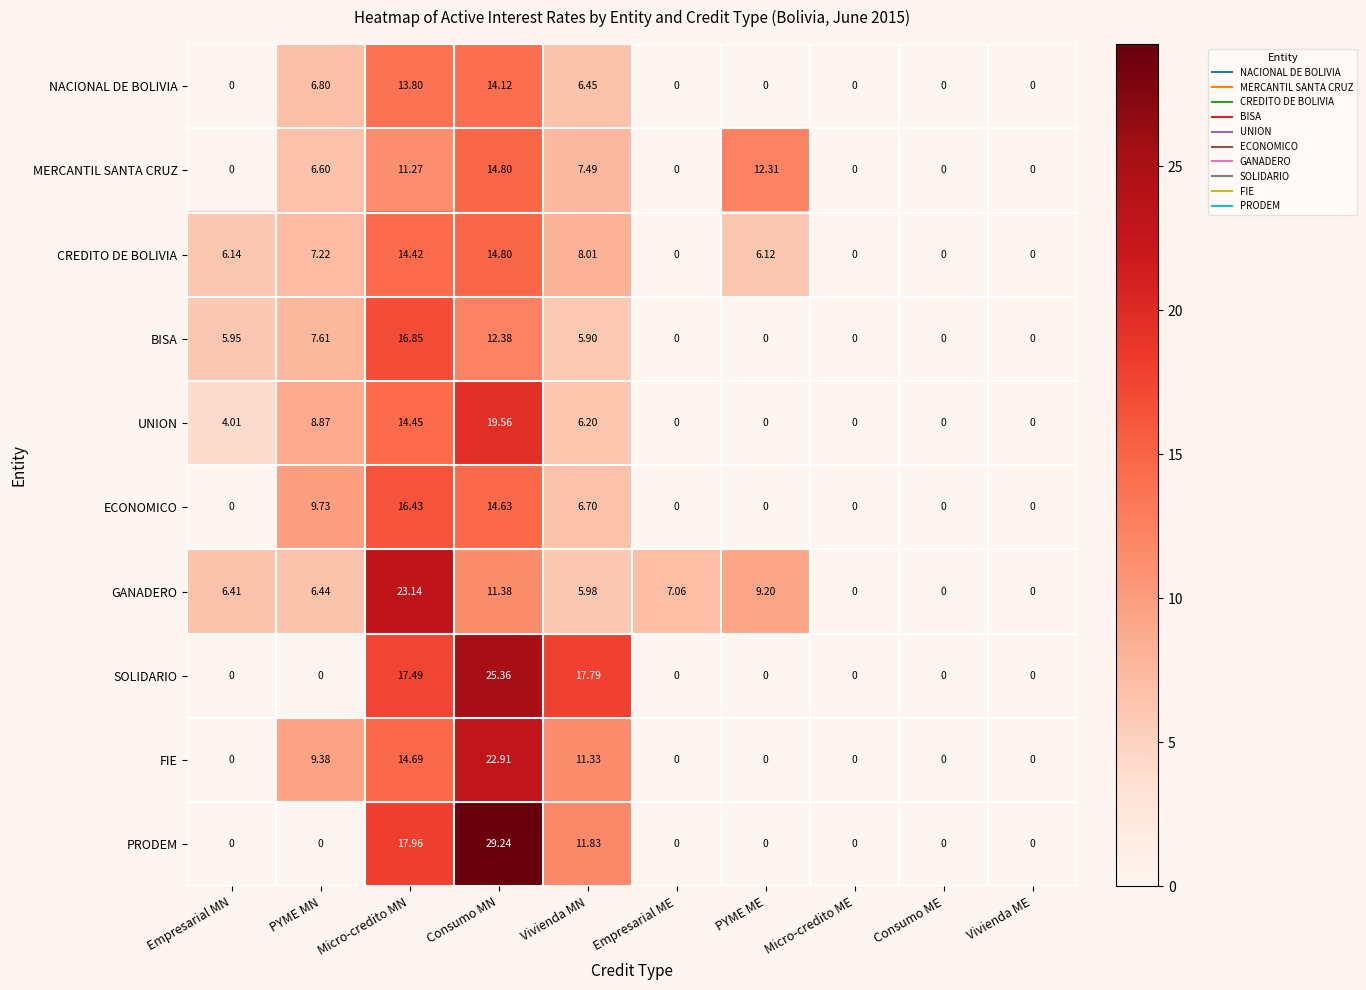

Which series has the widest spread of values?

PRODEM